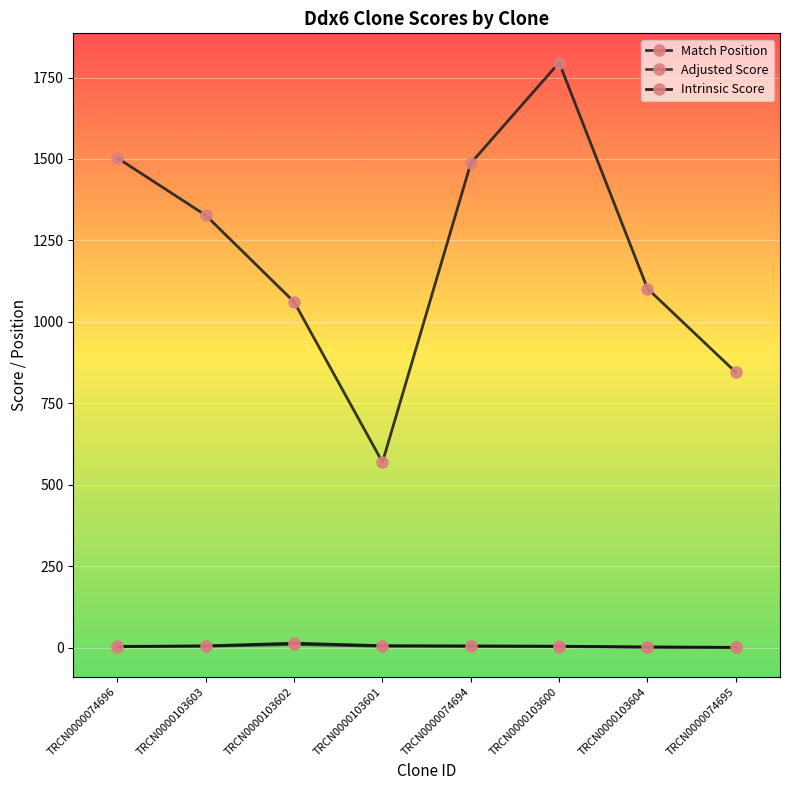

Between TRCN0000103603 and TRCN0000103604, which series saw the biggest shift?

Match Position